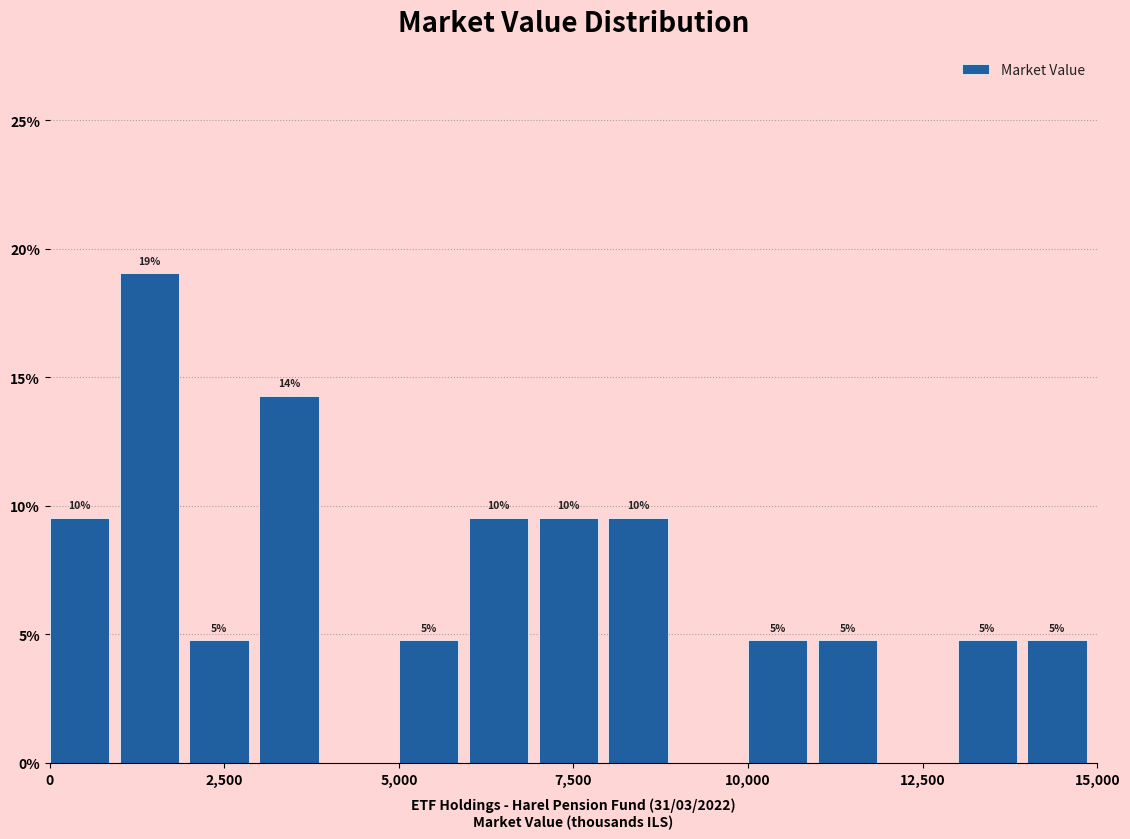

Read against the x-axis, roughly where is the centre of the tallest bar?

1500